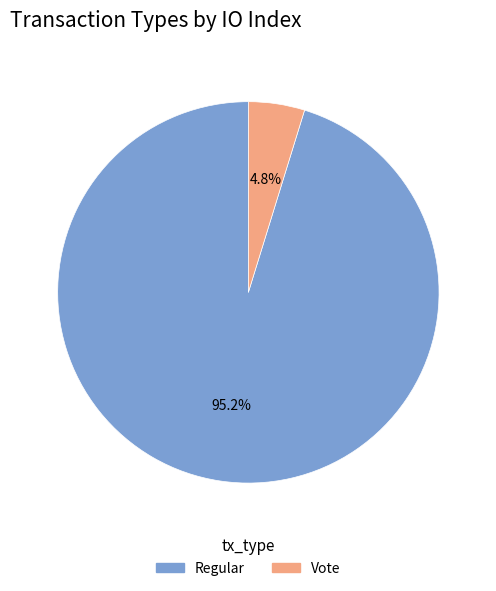

Is there a majority slice in this chart?

Yes